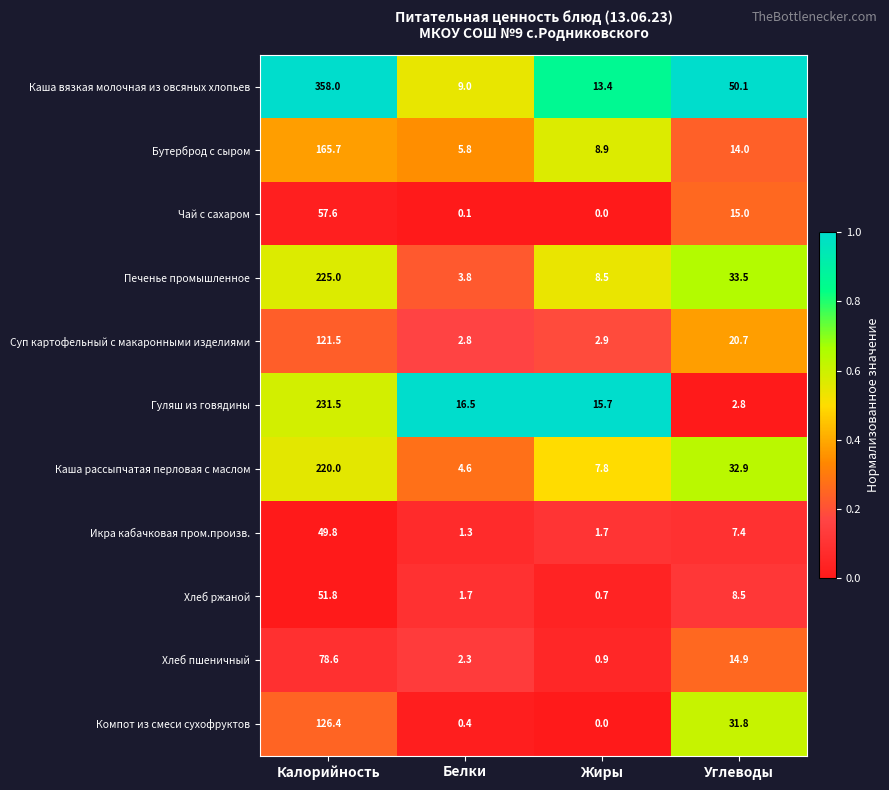

Read the Бутерброд с сыром value at Калорийность.

165.7